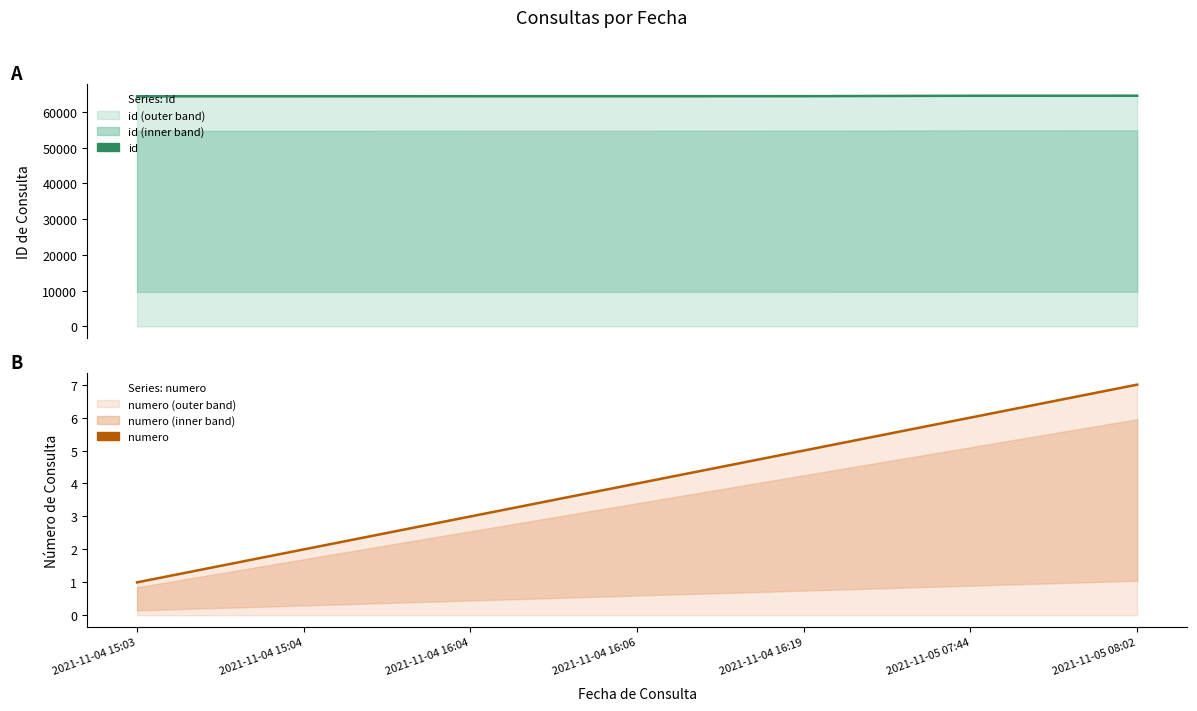

How many numero values are between 2 and 6?

5